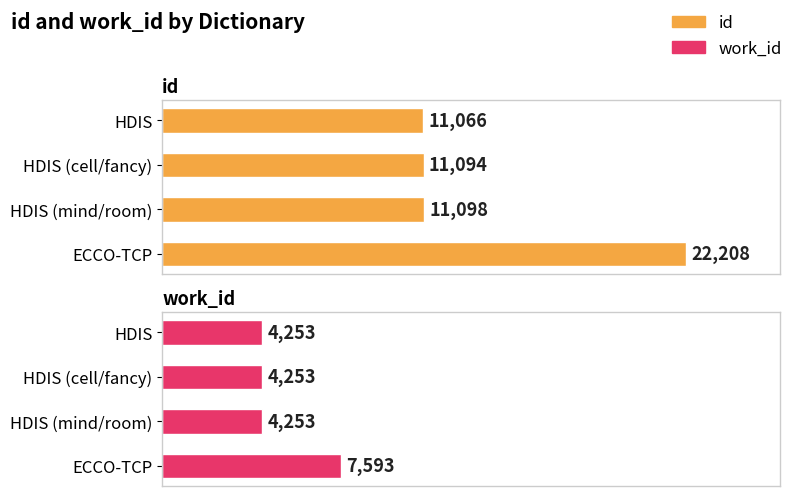

What is the value of the id bar at the 4th from the left?

22208